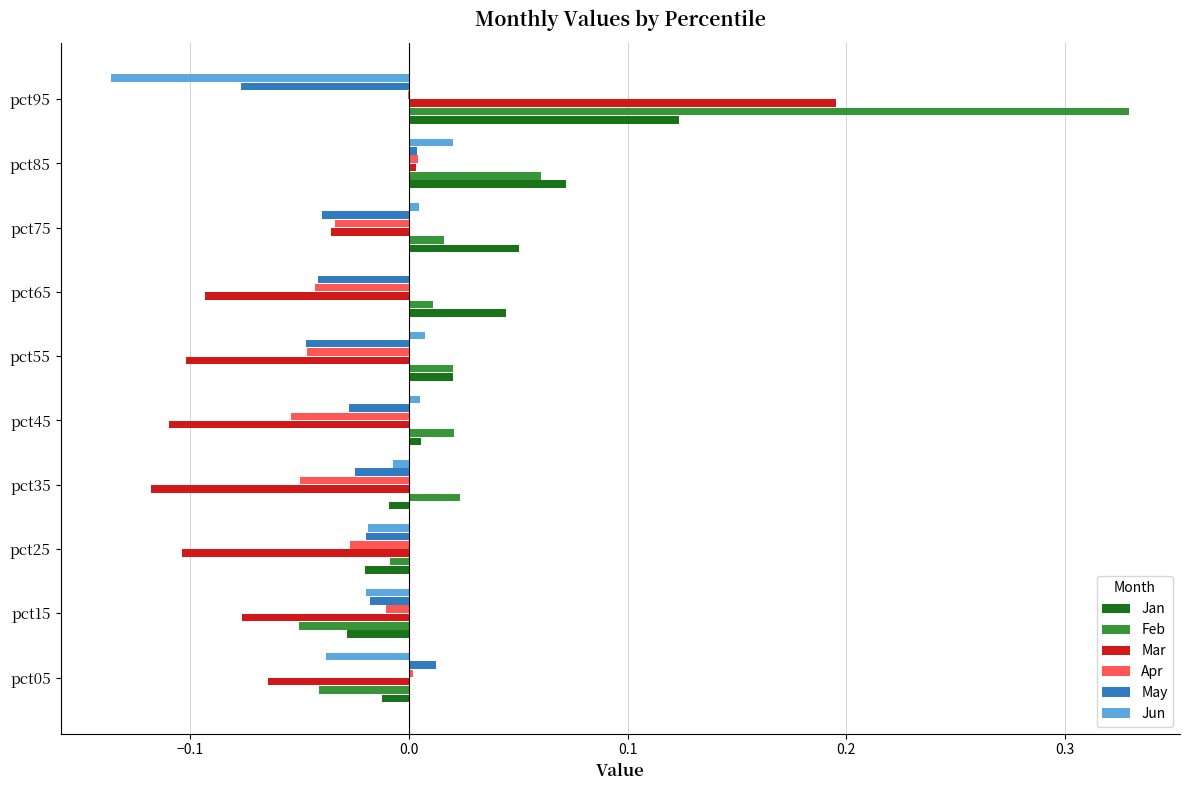

At which category is the sum across all series the highest?

pct95